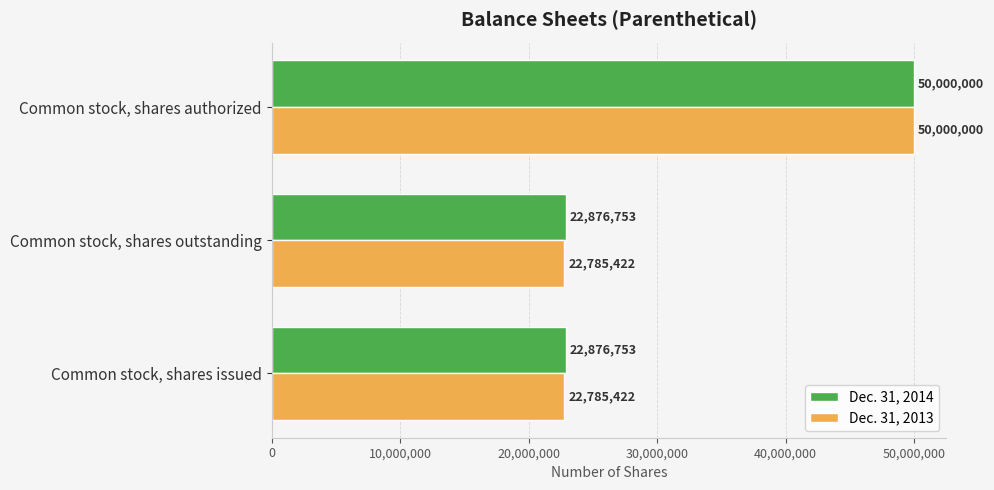

How many values in the Dec. 31, 2013 series exceed 22785422?

1